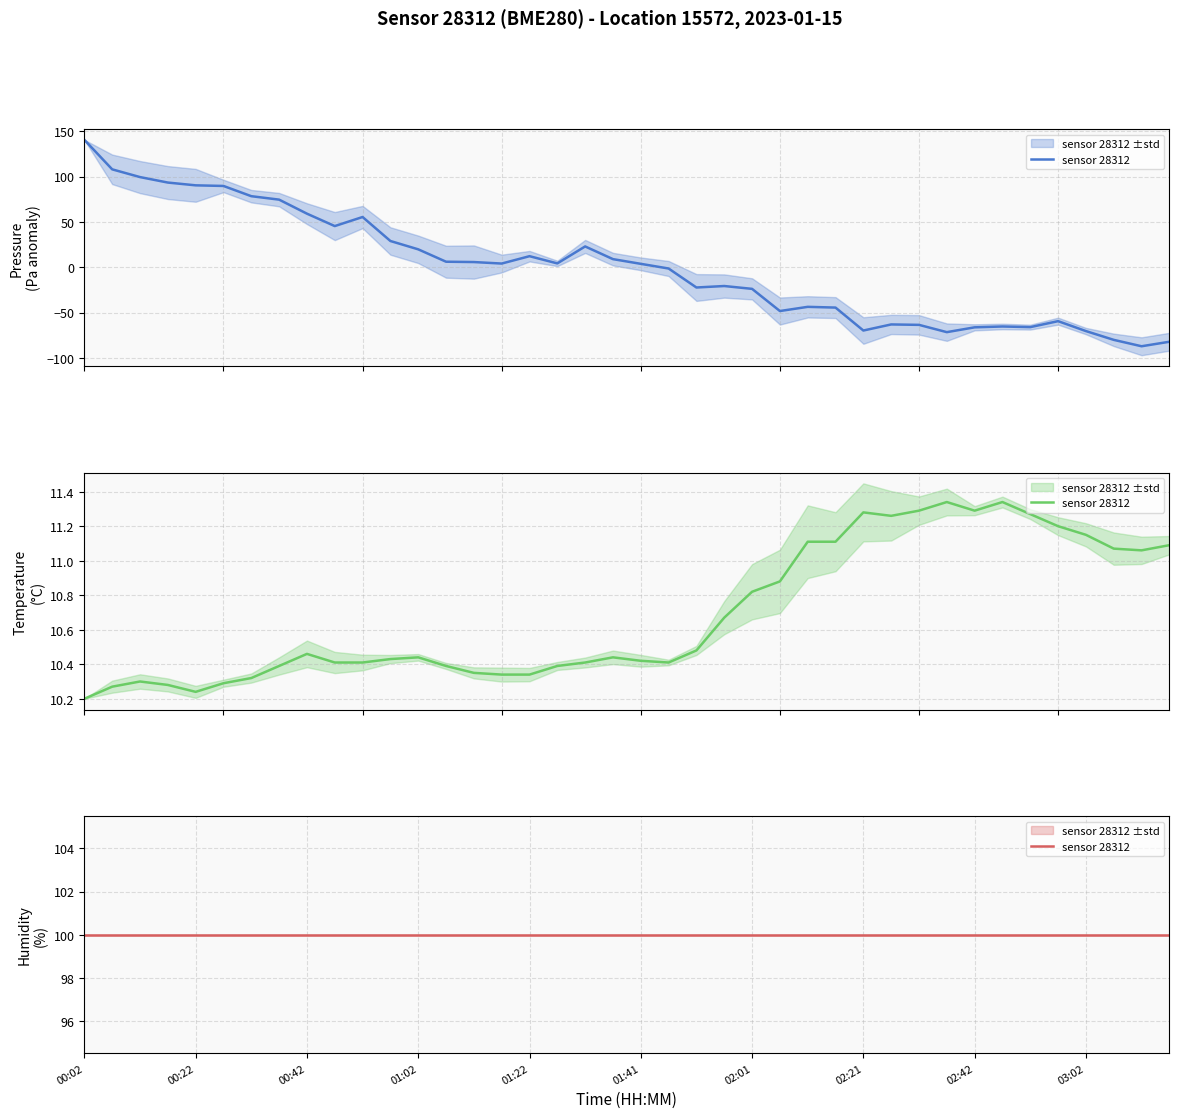

How many times do temperature and pressure cross each other?

5